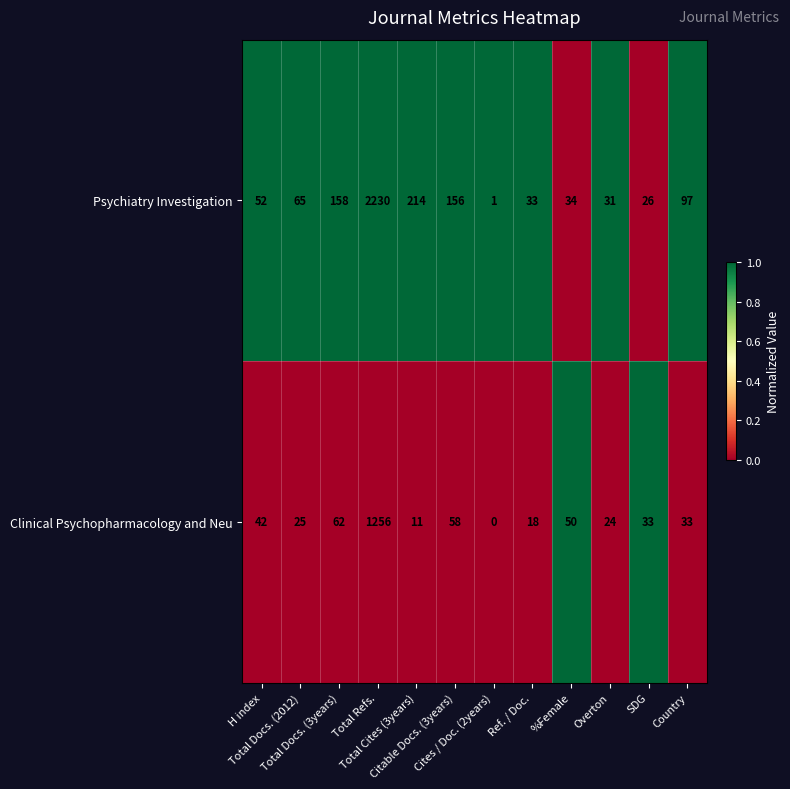

At how many categories does at least one series exceed 0?

12